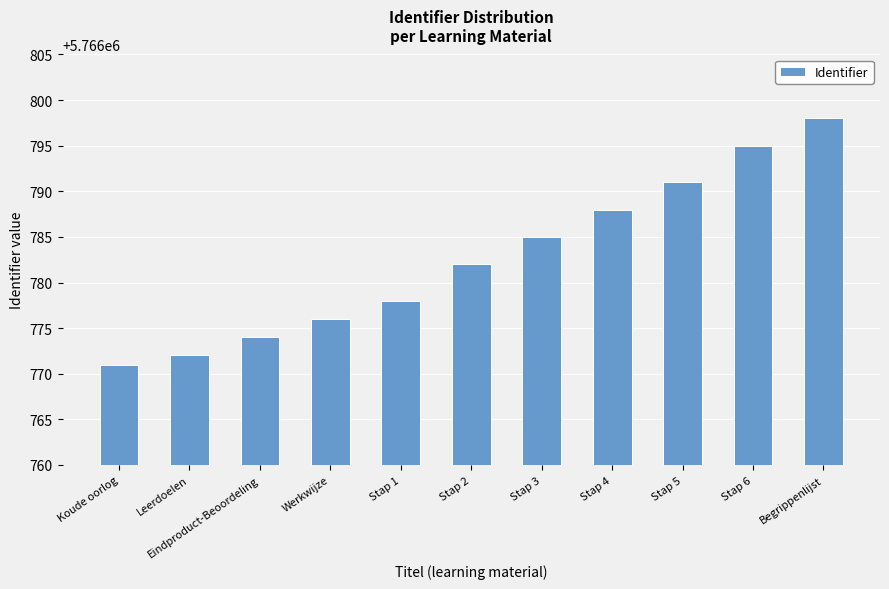

Where is the data nearest to the value 5766784?

Stap 3